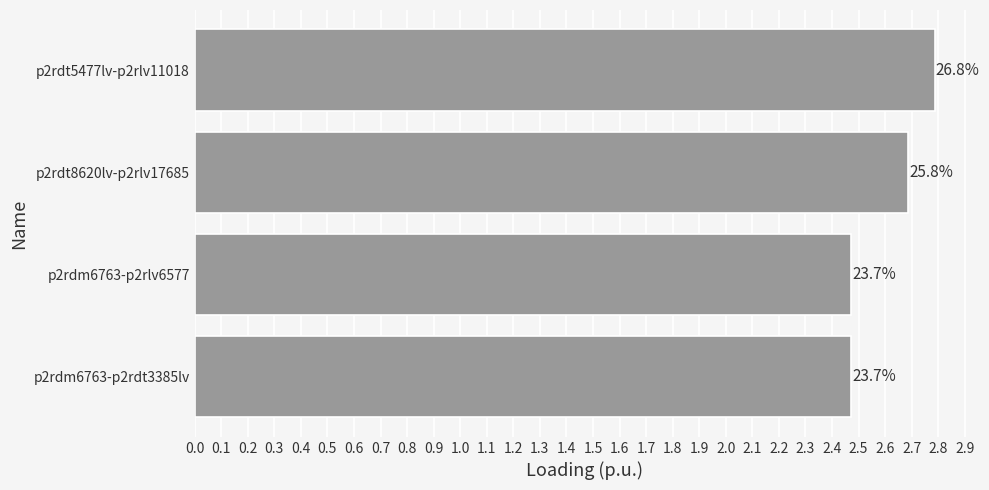

How many bars are there in total?

4